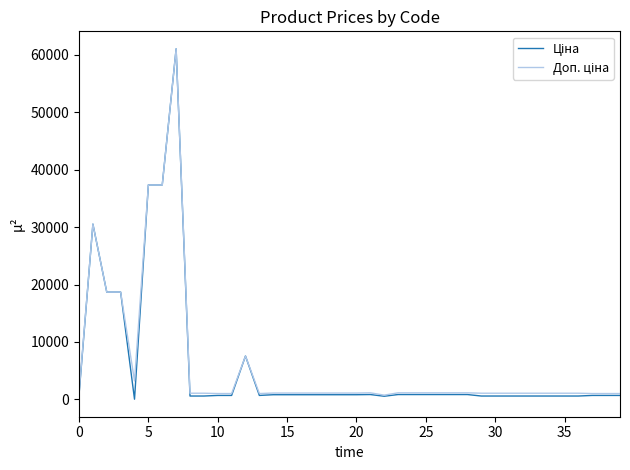

What is the greatest value displayed?

61024.7